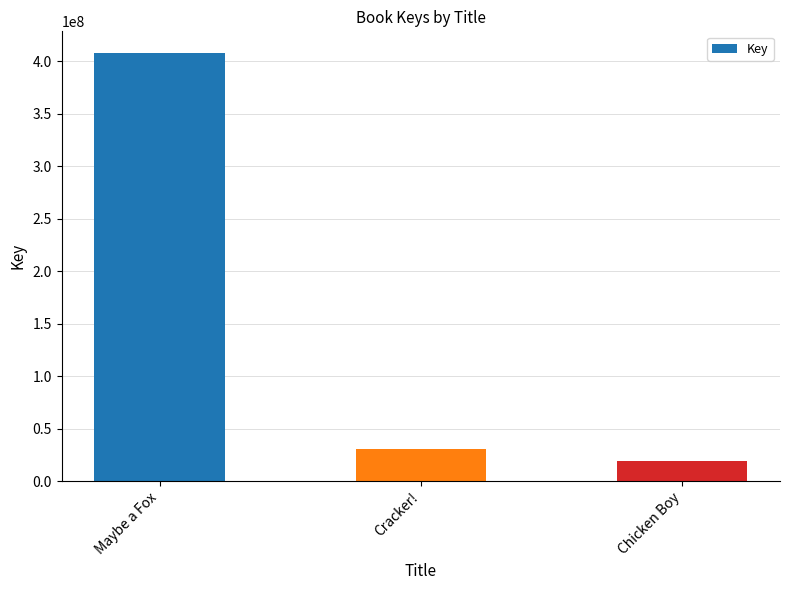

Reading left to right, transcribe all the data shown in this chart.

408058738	31041879	19336816